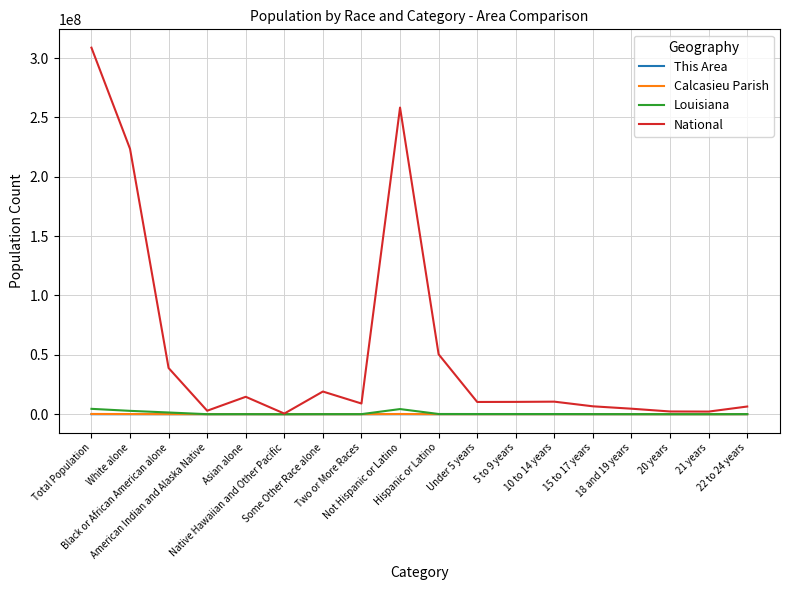

Which series has the largest total across all categories?

National